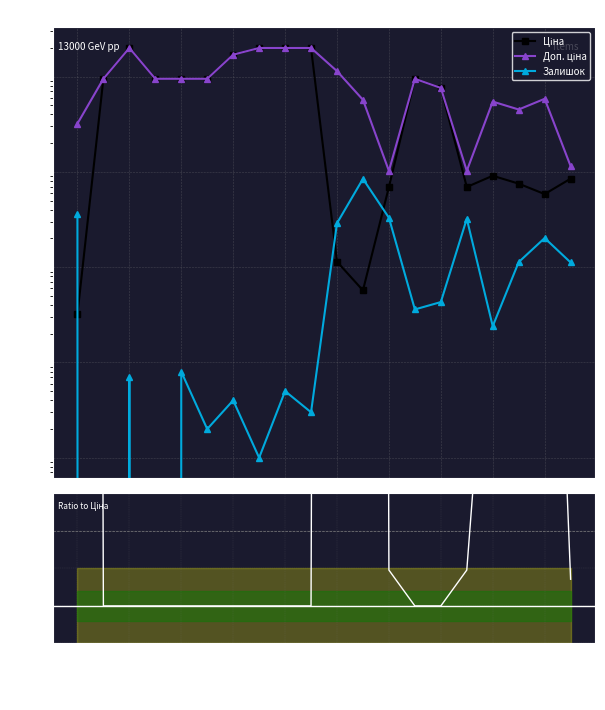

What is the average value of the Доп. ціна series?

9558.4